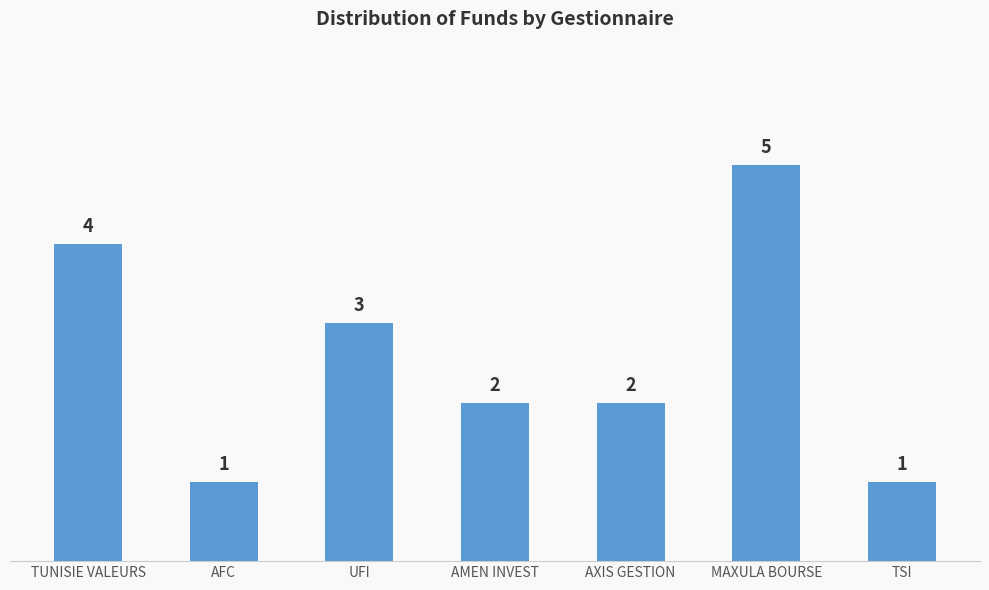

The chart shows a value of 0 at AXIS GESTION. True or false?

False